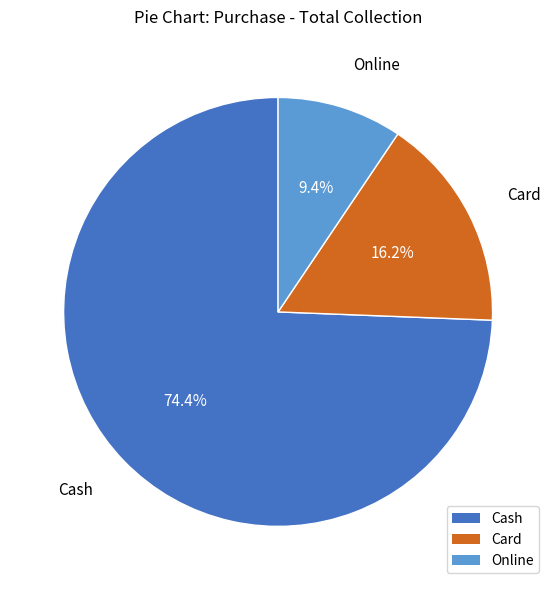

How many segments does this pie chart have?

3